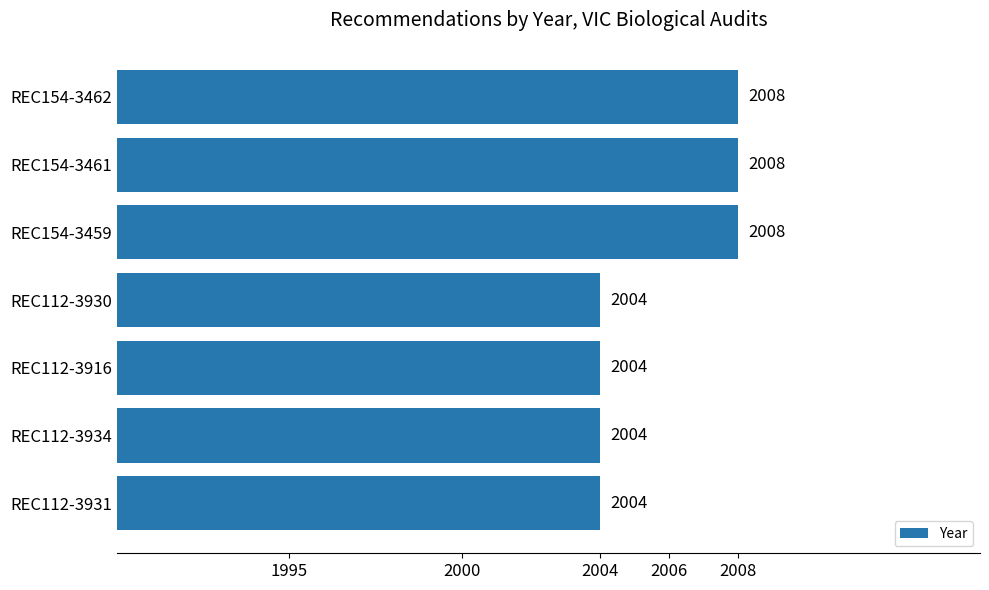

The value at REC112-3934 is 2004. True or false?

True